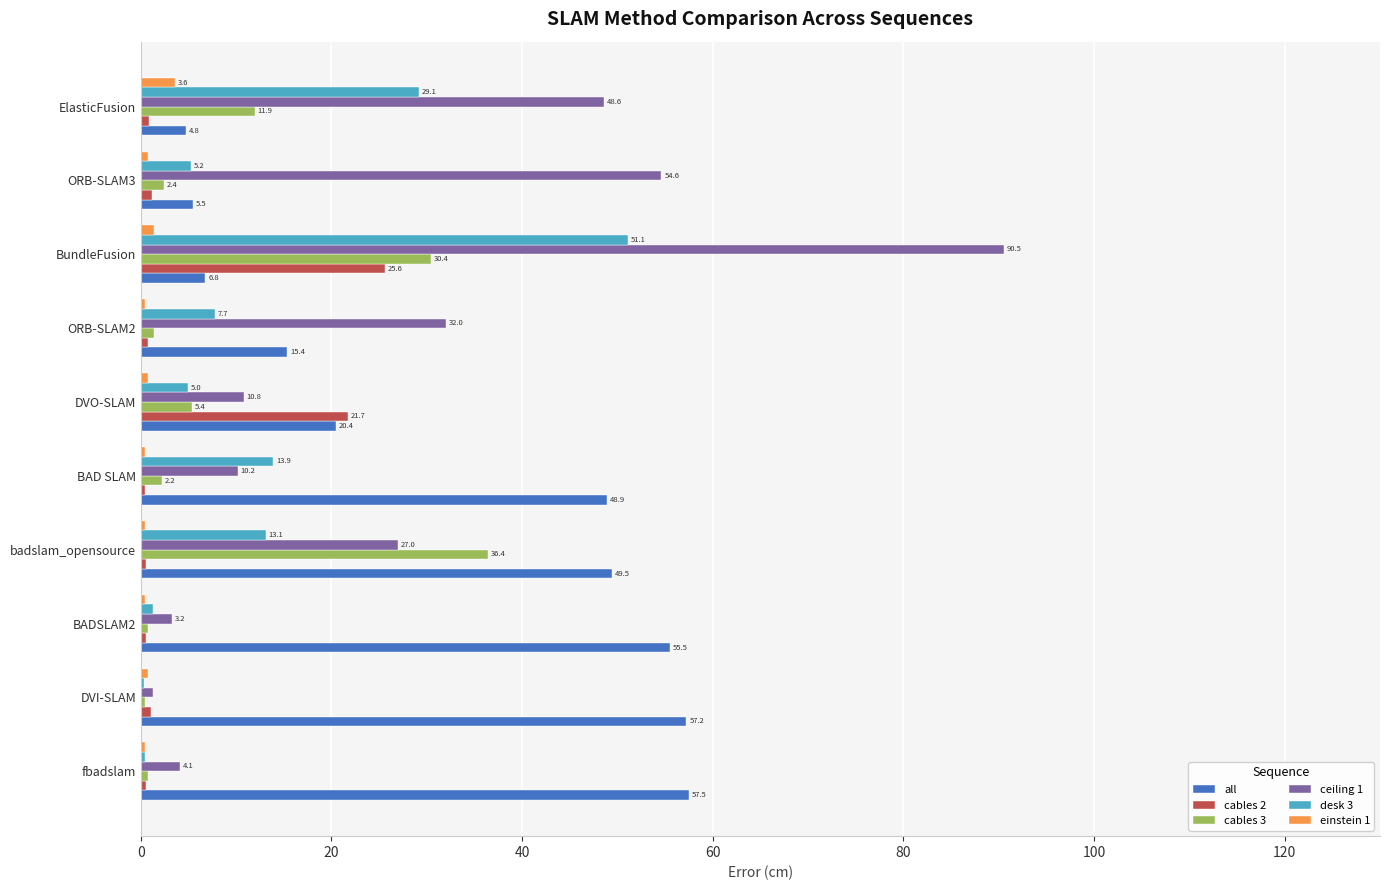

Is it true that ceiling 1 equals 3.2 at BADSLAM2?

True